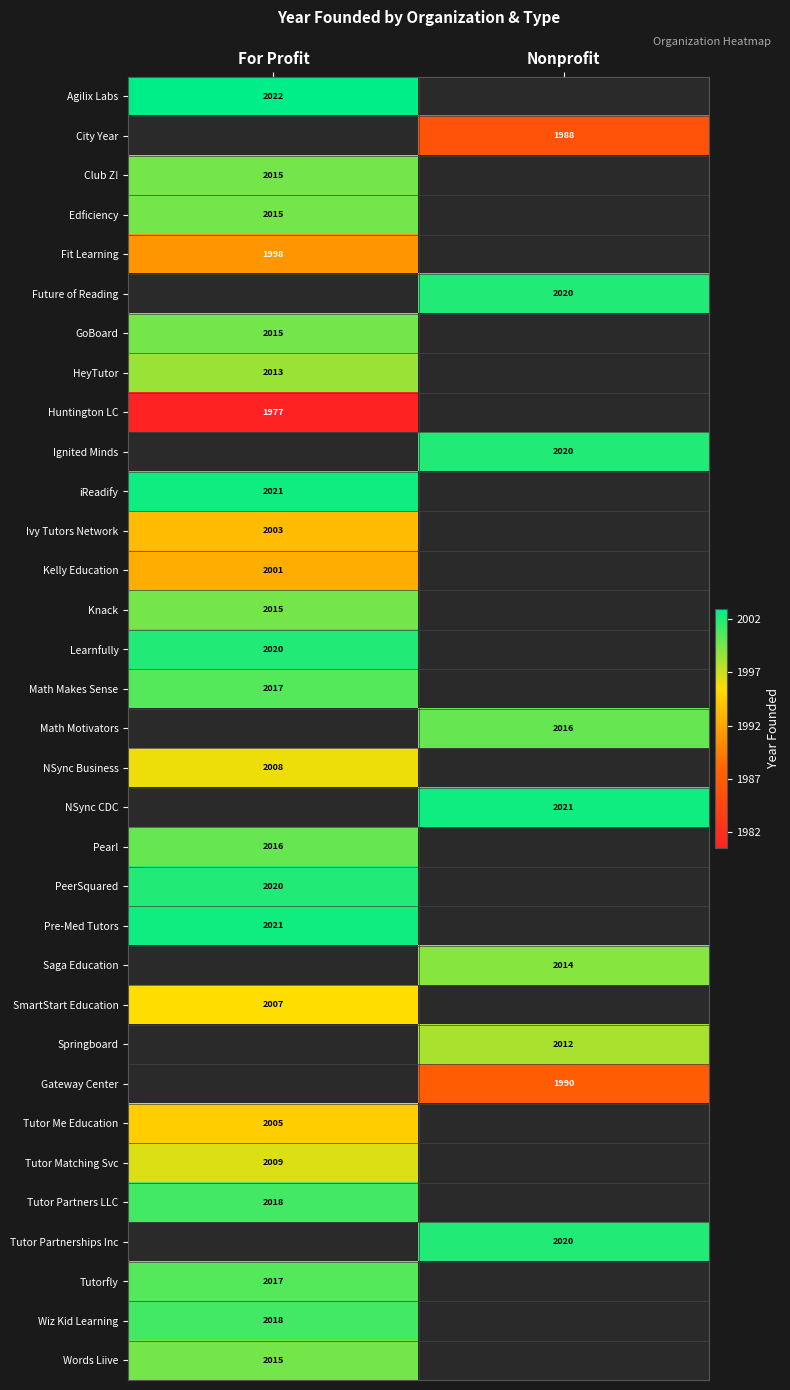

Is it true that Tutor Partners LLC equals 2959 at For Profit?

False